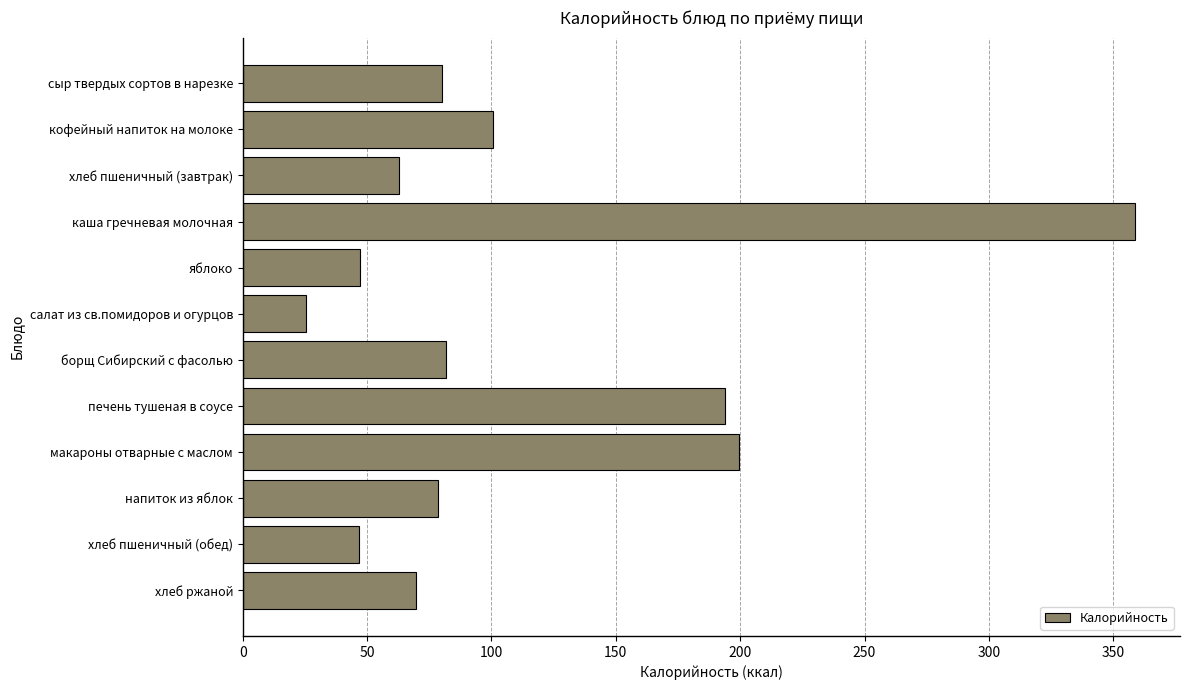

What is the value of the 10th bar from the top?

78.6